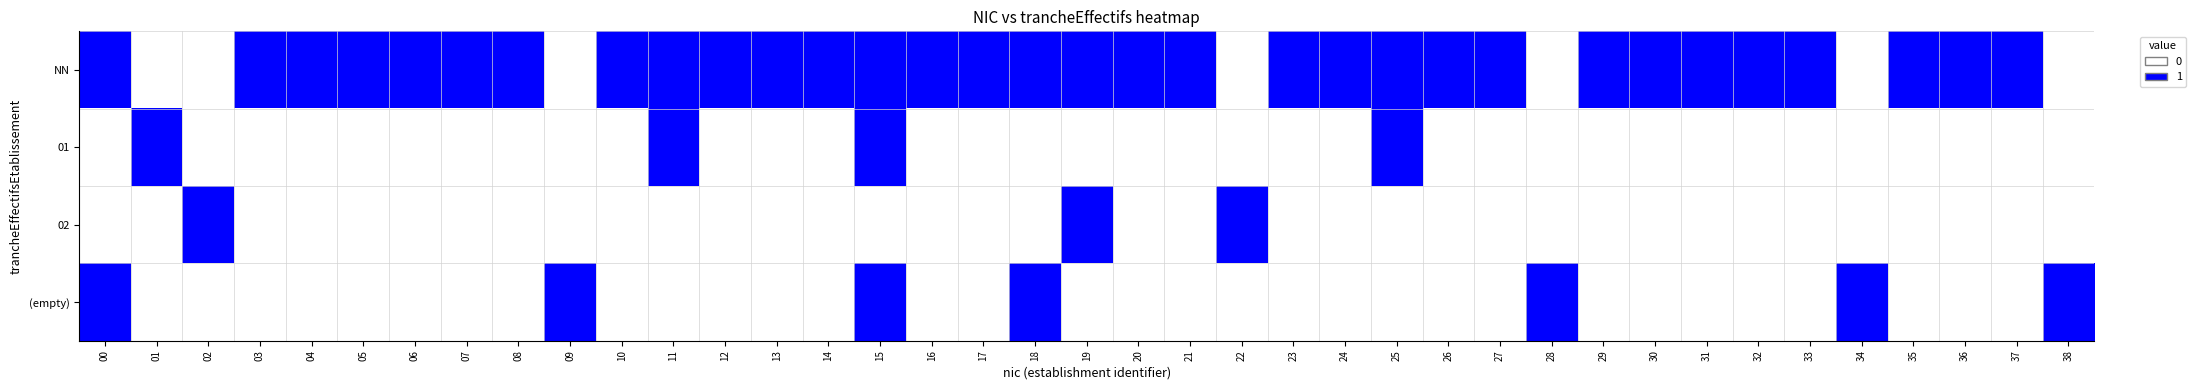

Which series has the largest total across all categories?

NN